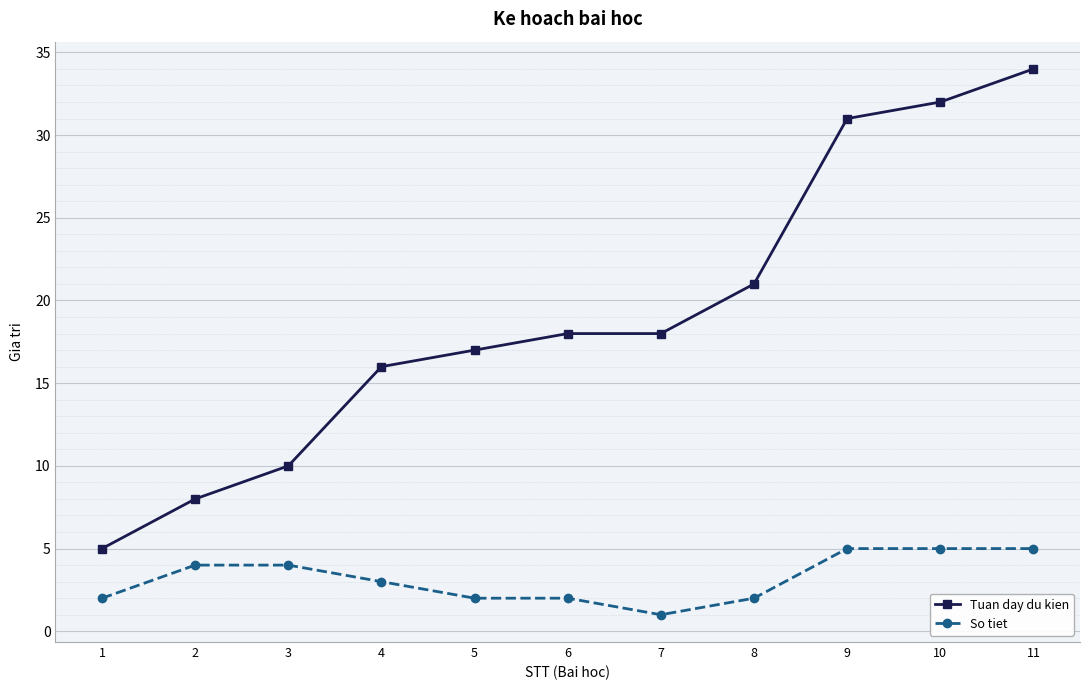

Rank the series by their maximum value, from lowest to highest.

So tiet, Tuan day du kien